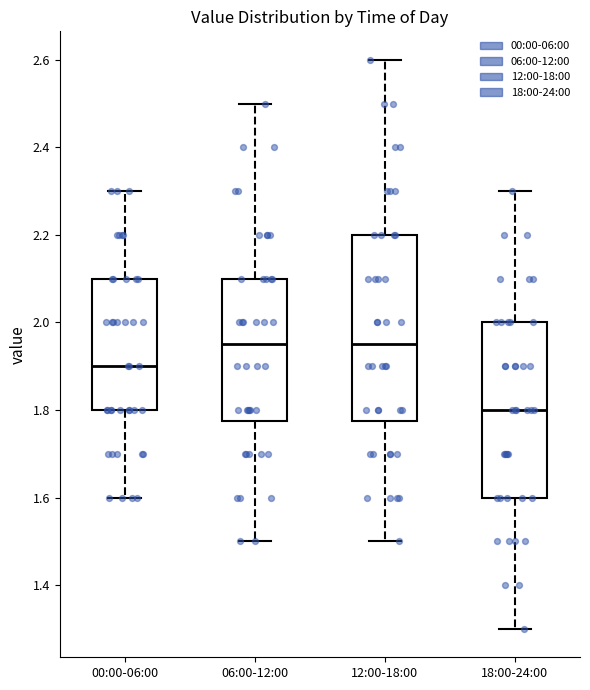

Where is the lower edge of the box for 06:00-12:00 on the y-axis? The values are not printed on the chart, so give them approximately, as read against the axis.

1.78